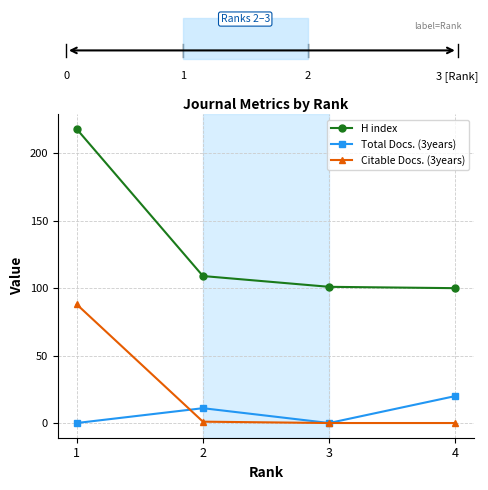

What is the sum of all Citable Docs. (3years) values?

89